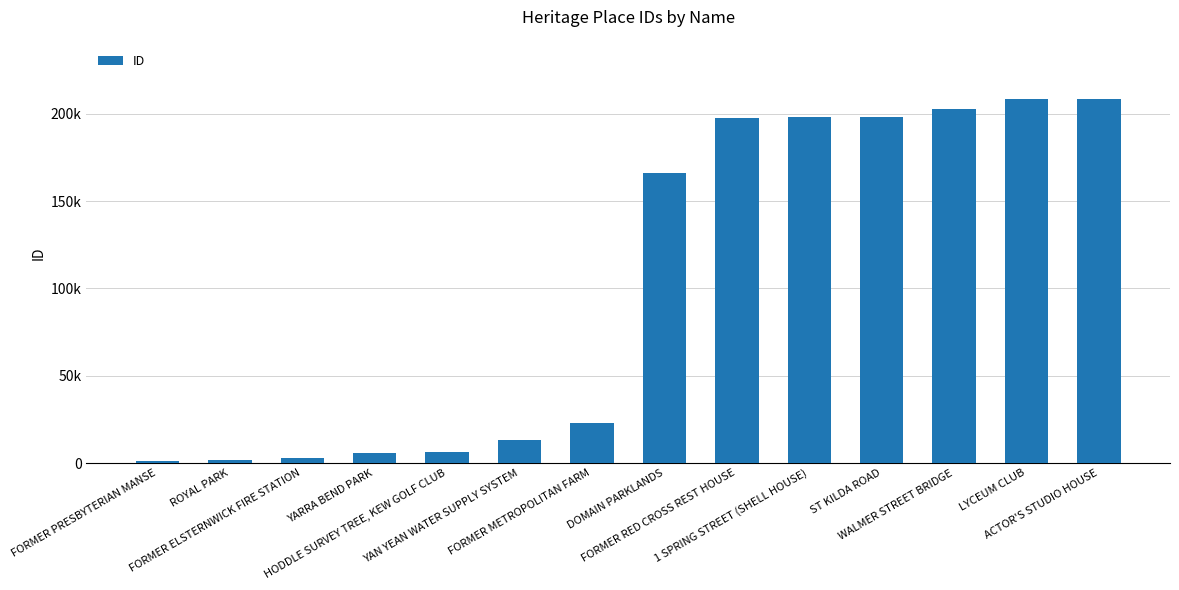

Reading left to right, list all the values displayed in this chart.

1224	1954	2645	5968	6049	13088	22732	165951	197957	197961	198047	202835	208380	208838